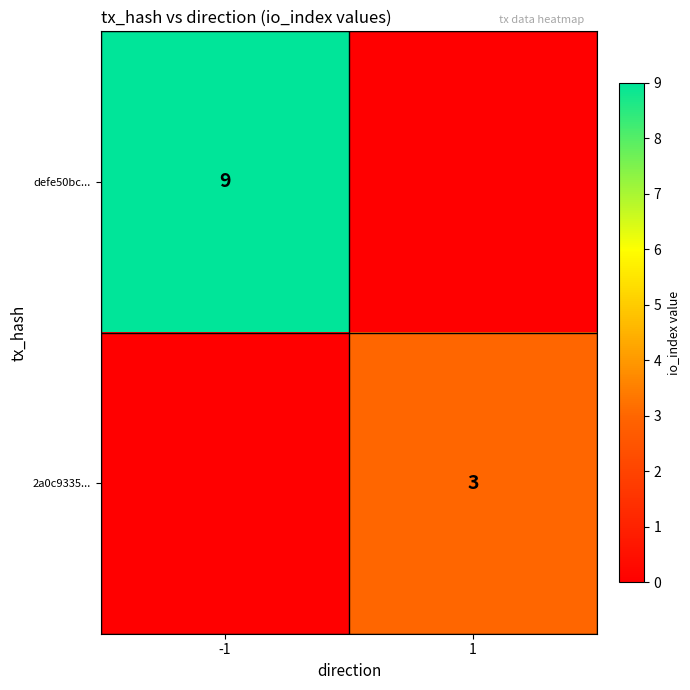

True or false: 2a0c9335... has a value of 3 at 1.

True